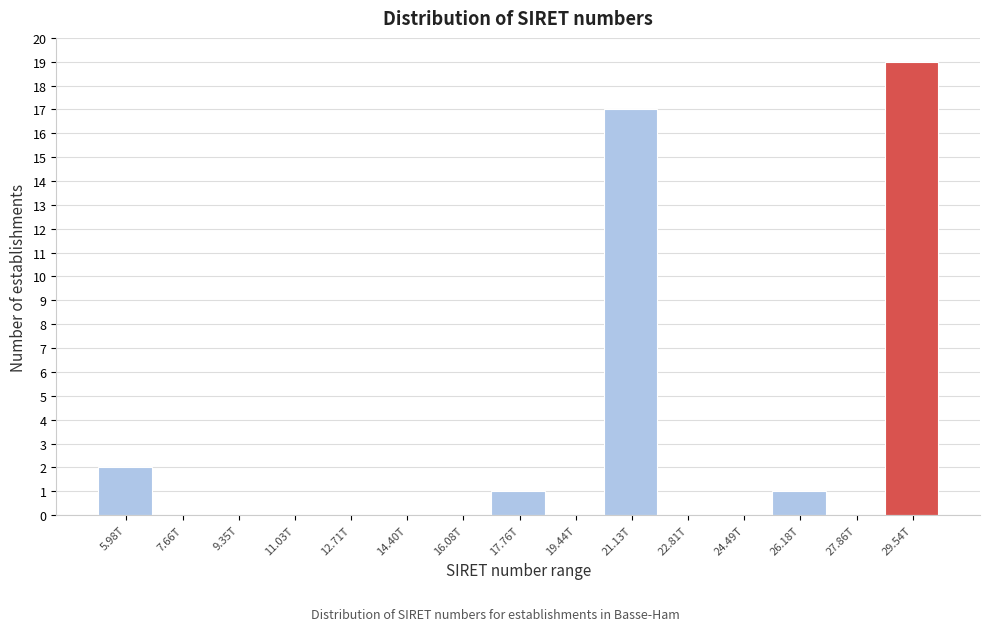

Reading right to left, extract all data points from this chart.

29.54T=19	27.86T=0	26.18T=1	24.49T=0	22.81T=0	21.13T=17	19.44T=0	17.76T=1	16.08T=0	14.40T=0	12.71T=0	11.03T=0	9.35T=0	7.66T=0	5.98T=2